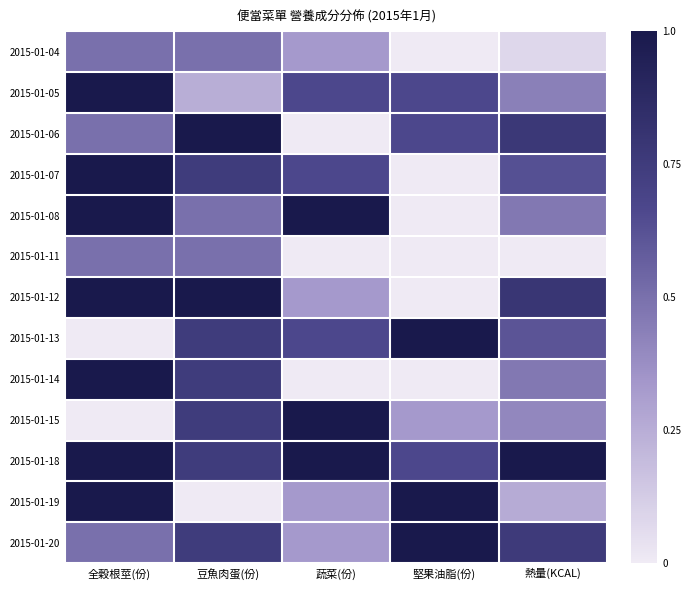

Reading right to left, list all the values displayed in this chart.

2015-01-04: 熱量(KCAL)=0.1	堅果油脂(份)=0.0	蔬菜(份)=0.3	豆魚肉蛋(份)=0.5	全穀根莖(份)=0.5
2015-01-05: 熱量(KCAL)=0.4	堅果油脂(份)=0.7	蔬菜(份)=0.7	豆魚肉蛋(份)=0.2	全穀根莖(份)=1.0
2015-01-06: 熱量(KCAL)=0.8	堅果油脂(份)=0.7	蔬菜(份)=0.0	豆魚肉蛋(份)=1.0	全穀根莖(份)=0.5
2015-01-07: 熱量(KCAL)=0.6	堅果油脂(份)=0.0	蔬菜(份)=0.7	豆魚肉蛋(份)=0.7	全穀根莖(份)=1.0
2015-01-08: 熱量(KCAL)=0.5	堅果油脂(份)=0.0	蔬菜(份)=1.0	豆魚肉蛋(份)=0.5	全穀根莖(份)=1.0
2015-01-11: 熱量(KCAL)=0.0	堅果油脂(份)=0.0	蔬菜(份)=0.0	豆魚肉蛋(份)=0.5	全穀根莖(份)=0.5
2015-01-12: 熱量(KCAL)=0.8	堅果油脂(份)=0.0	蔬菜(份)=0.3	豆魚肉蛋(份)=1.0	全穀根莖(份)=1.0
2015-01-13: 熱量(KCAL)=0.6	堅果油脂(份)=1.0	蔬菜(份)=0.7	豆魚肉蛋(份)=0.7	全穀根莖(份)=0.0
2015-01-14: 熱量(KCAL)=0.5	堅果油脂(份)=0.0	蔬菜(份)=0.0	豆魚肉蛋(份)=0.7	全穀根莖(份)=1.0
2015-01-15: 熱量(KCAL)=0.4	堅果油脂(份)=0.3	蔬菜(份)=1.0	豆魚肉蛋(份)=0.7	全穀根莖(份)=0.0
2015-01-18: 熱量(KCAL)=1.0	堅果油脂(份)=0.7	蔬菜(份)=1.0	豆魚肉蛋(份)=0.7	全穀根莖(份)=1.0
2015-01-19: 熱量(KCAL)=0.3	堅果油脂(份)=1.0	蔬菜(份)=0.3	豆魚肉蛋(份)=0.0	全穀根莖(份)=1.0
2015-01-20: 熱量(KCAL)=0.8	堅果油脂(份)=1.0	蔬菜(份)=0.3	豆魚肉蛋(份)=0.7	全穀根莖(份)=0.5